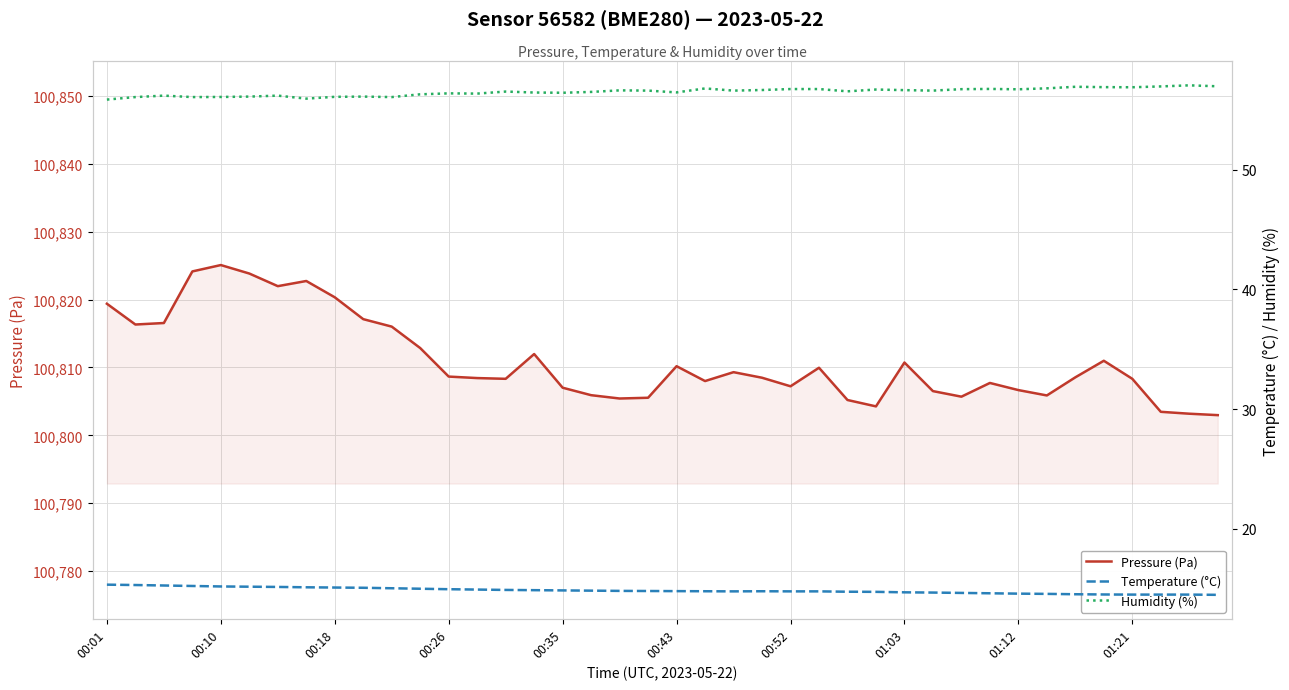

Where is Temperature (°C) nearest to the value 14?

39